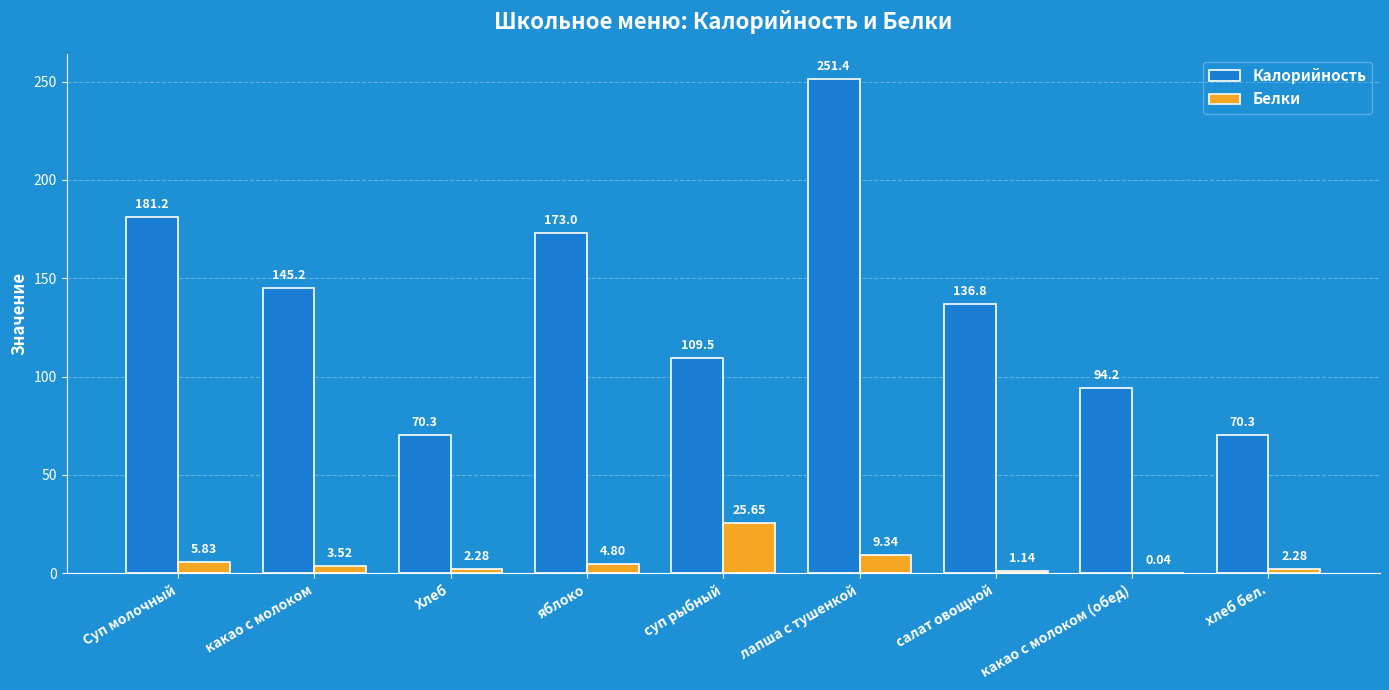

What is the total value across all series at яблоко?

177.8